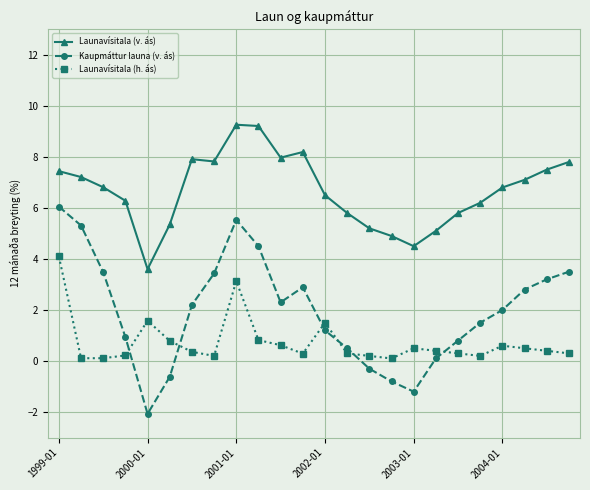

Count the number of categories in the chart.

24